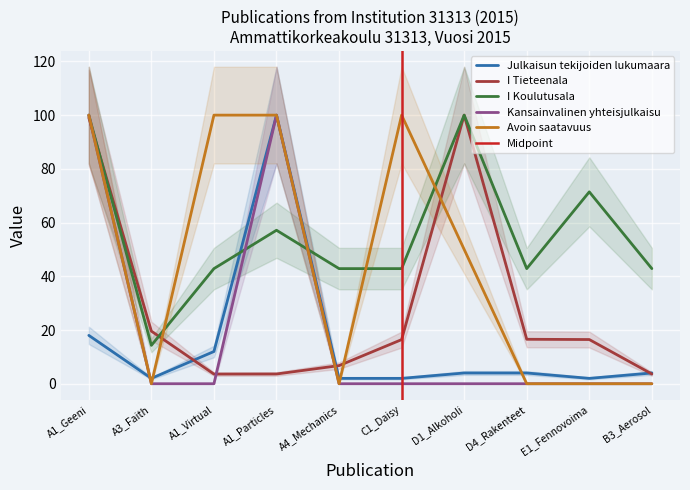

Reading left to right, what are all the values shown in this chart?

Julkaisun tekijoiden lukumaara: A1_Geeni=18.0	A3_Faith=2.0	A1_Virtual=12.0	A1_Particles=100.0	A4_Mechanics=2.0	C1_Daisy=2.0	D1_Alkoholi=4.0	D4_Rakenteet=4.0	E1_Fennovoima=2.0	B3_Aerosol=4.0
I Tieteenala: A1_Geeni=99.0	A3_Faith=19.6	A1_Virtual=3.6	A1_Particles=3.6	A4_Mechanics=6.7	C1_Daisy=16.4	D1_Alkoholi=100.0	D4_Rakenteet=16.5	E1_Fennovoima=16.5	B3_Aerosol=3.6
I Koulutusala: A1_Geeni=100.0	A3_Faith=14.3	A1_Virtual=42.9	A1_Particles=57.1	A4_Mechanics=42.9	C1_Daisy=42.9	D1_Alkoholi=100.0	D4_Rakenteet=42.9	E1_Fennovoima=71.4	B3_Aerosol=42.9
Kansainvalinen yhteisjulkaisu: A1_Geeni=100.0	A3_Faith=0.0	A1_Virtual=0.0	A1_Particles=100.0	A4_Mechanics=0.0	C1_Daisy=0.0	D1_Alkoholi=0.0	D4_Rakenteet=0.0	E1_Fennovoima=0.0	B3_Aerosol=0.0
Avoin saatavuus: A1_Geeni=100.0	A3_Faith=0.0	A1_Virtual=100.0	A1_Particles=100.0	A4_Mechanics=0.0	C1_Daisy=100.0	D1_Alkoholi=50.0	D4_Rakenteet=0.0	E1_Fennovoima=0.0	B3_Aerosol=0.0